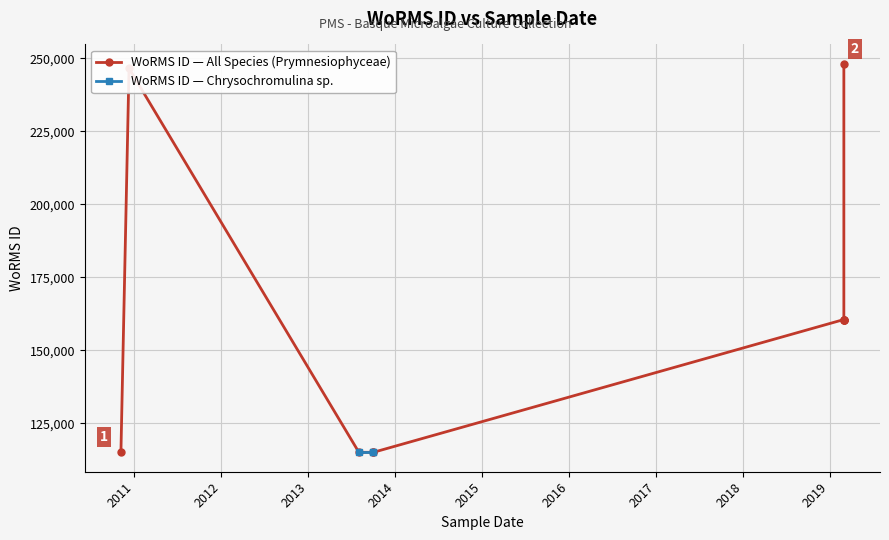

How many values are below 160563?

4